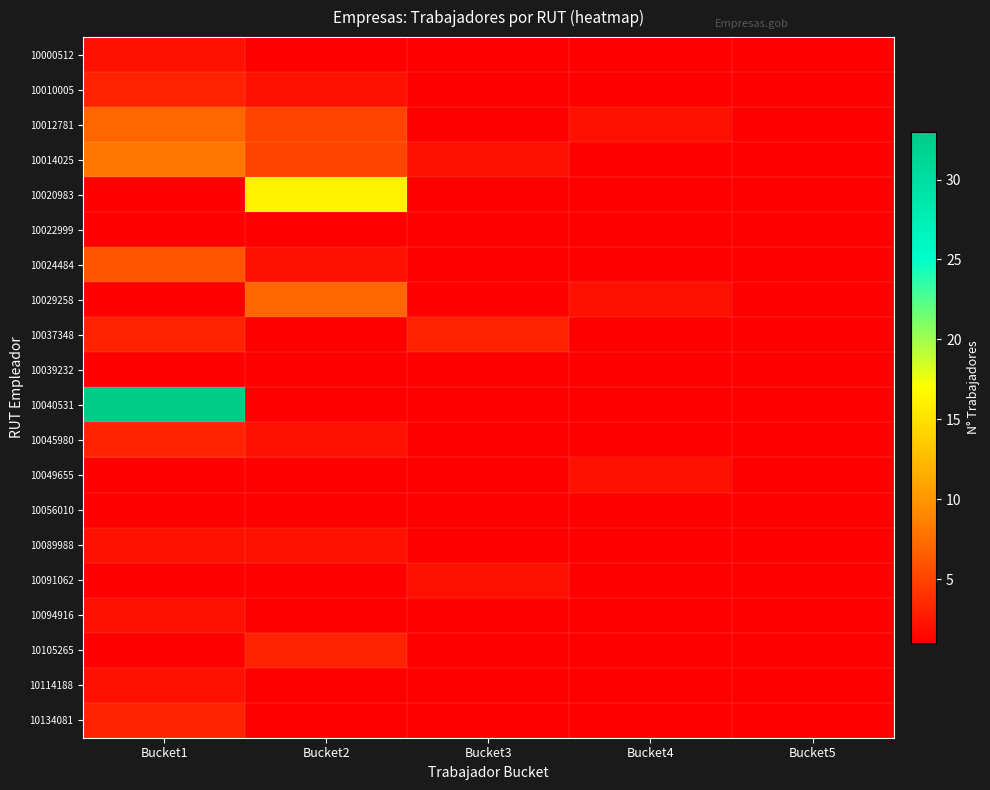

At which category does the chart reach its minimum across all series?

Bucket2